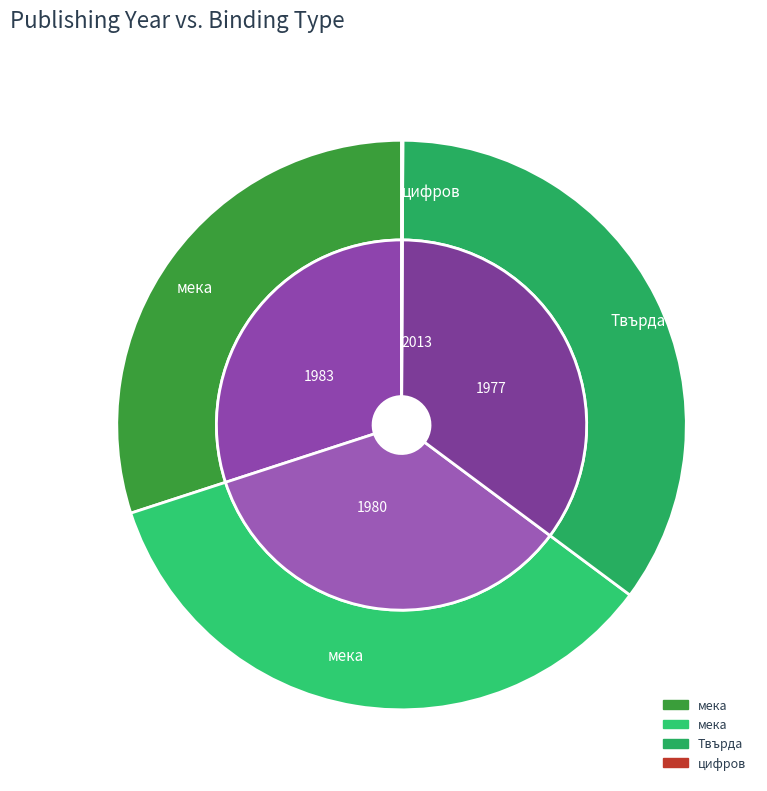

Which slice is the largest?

1977